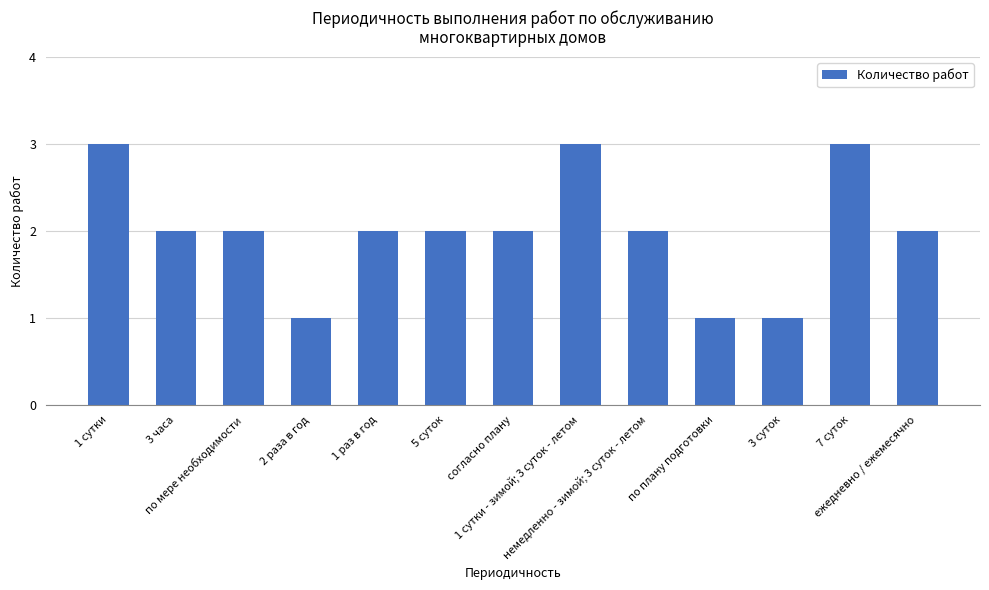

Count the number of categories in the chart.

13